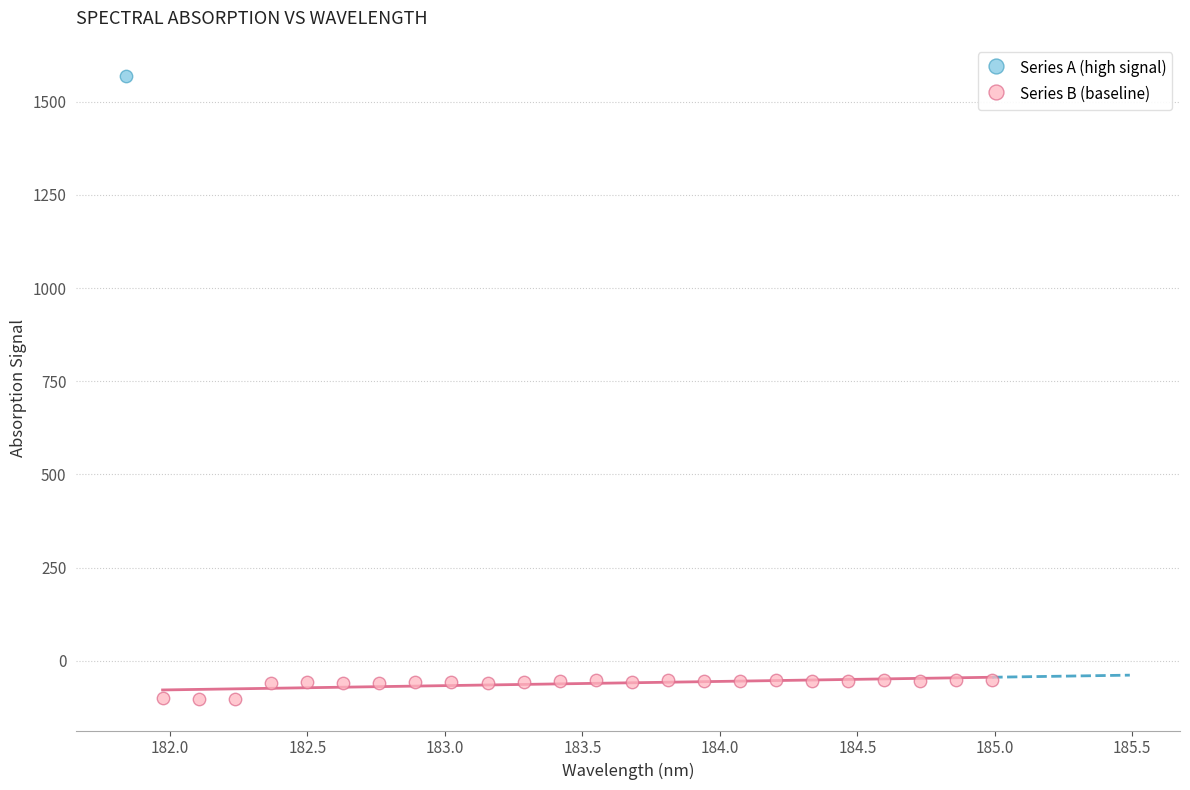

What are all the series names shown in the legend?

Series A (high signal), Series B (baseline)